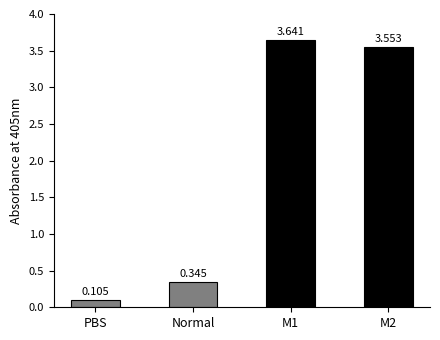

List the labels in order of value, smallest first.

PBS, Normal, M2, M1